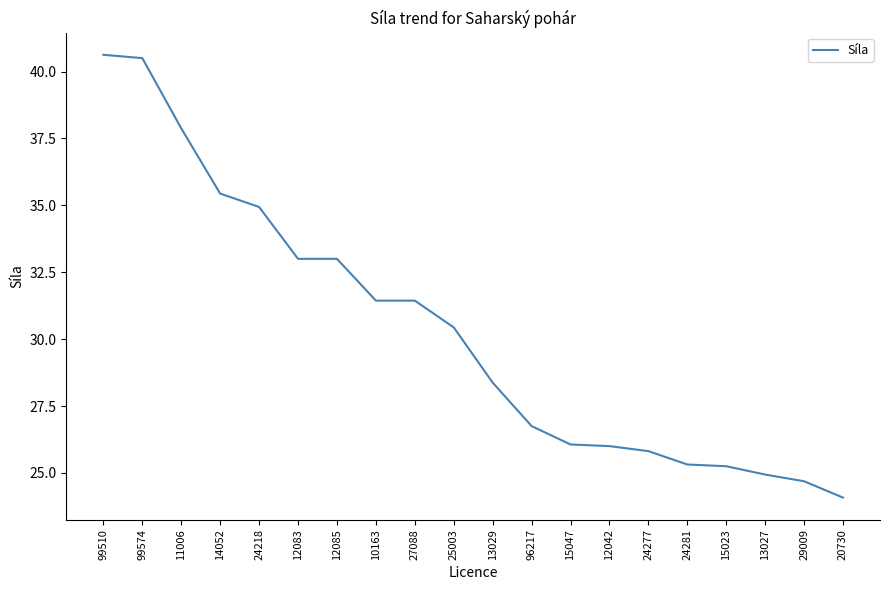

Approximately how many times larger is the value at 13029 compared to 96217?

1.1